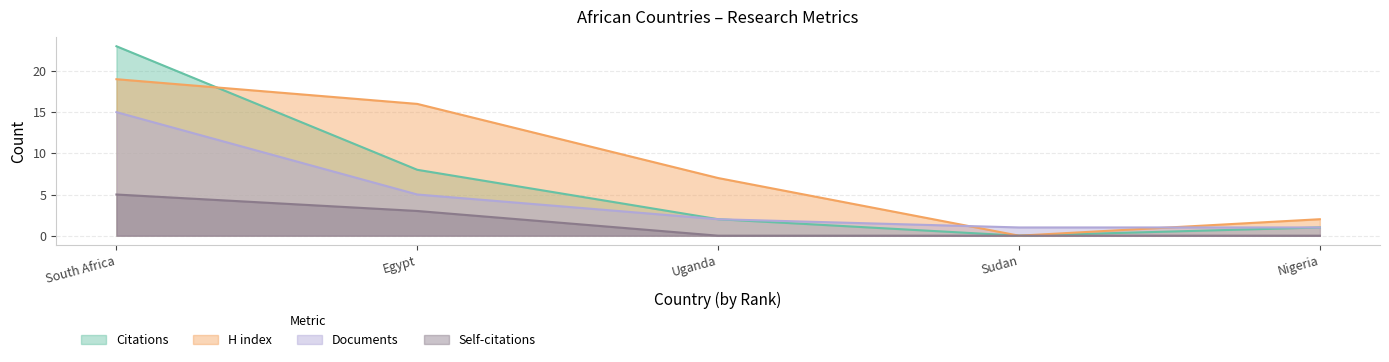

True or false: H index has a value of 1 at Nigeria.

False